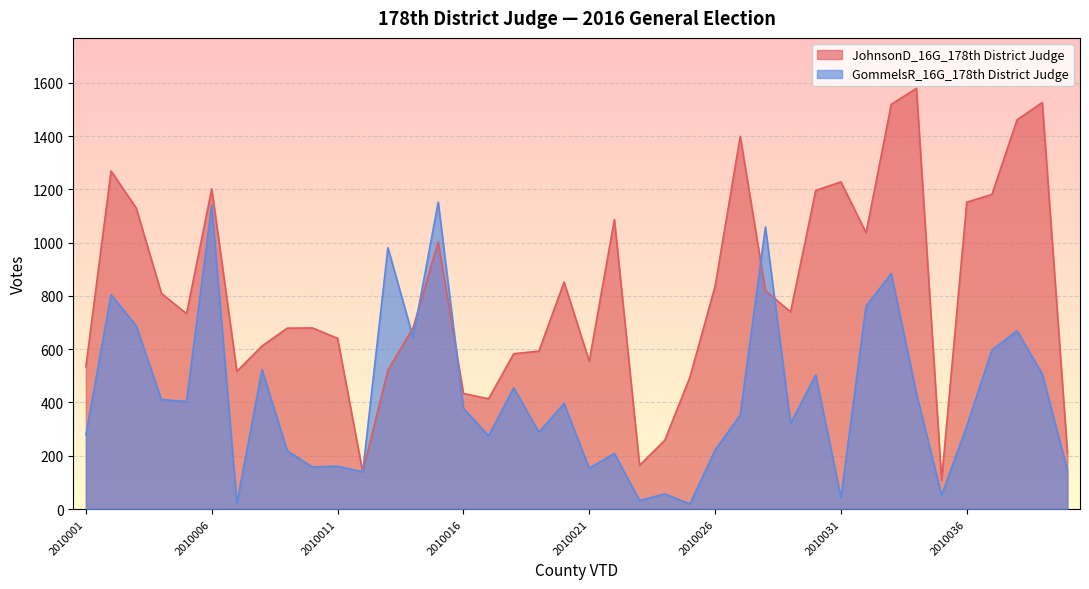

What is the total value across all series at 2010001?

812